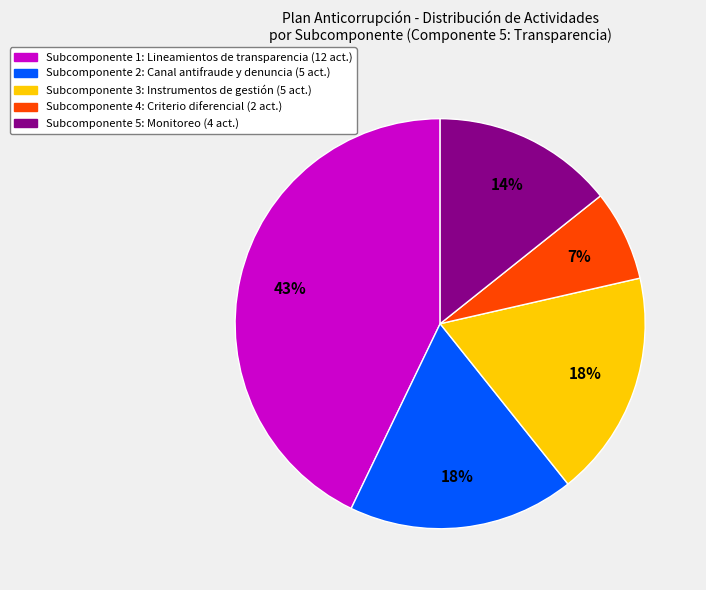

To the nearest percent, what is the average slice percentage?

20%